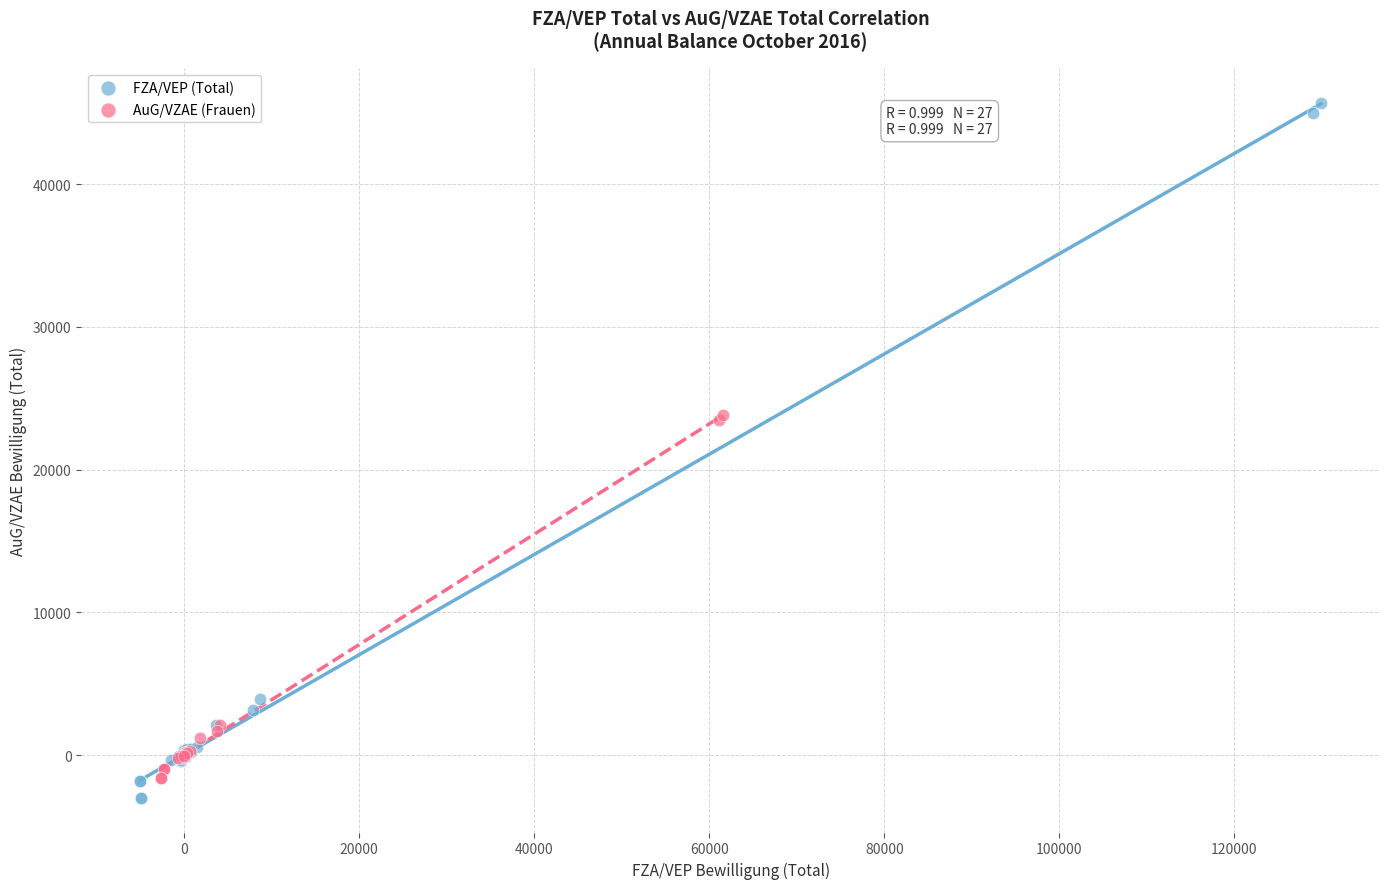

Which series reaches the minimum Y coordinate?

FZA/VEP (Total)